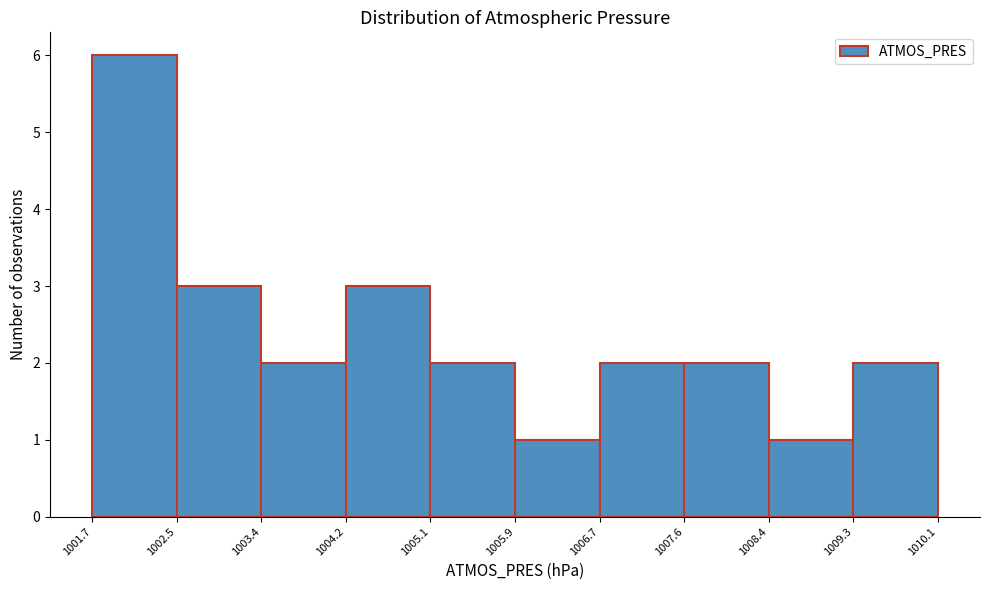

How tall is the bar that spans 1005.1 to 1005.9 on the x-axis? The values are not printed on the chart, so give them approximately, as read against the axis.

2